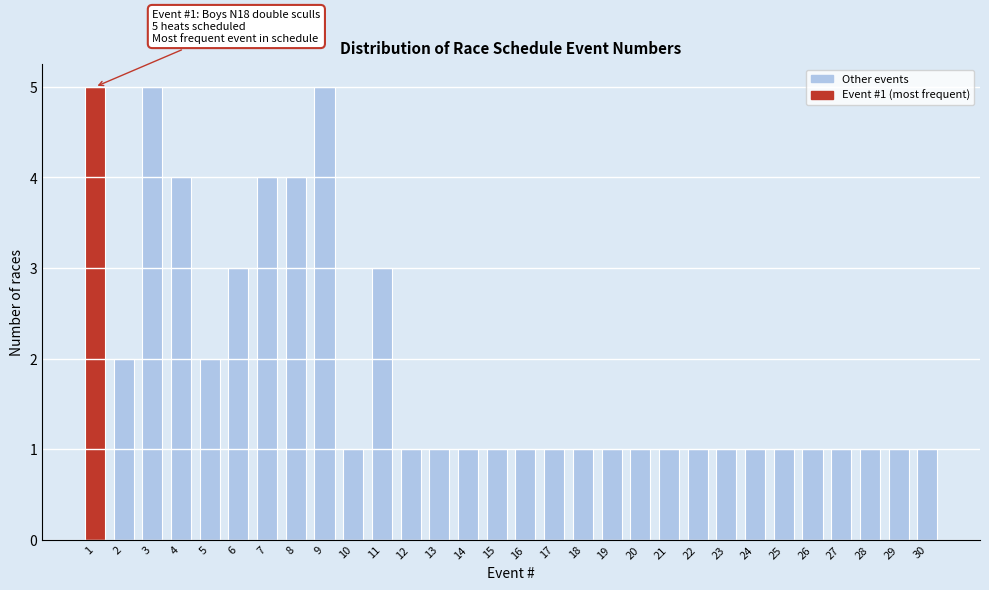

Reading right to left, list all the values displayed in this chart.

30=1	29=1	28=1	27=1	26=1	25=1	24=1	23=1	22=1	21=1	20=1	19=1	18=1	17=1	16=1	15=1	14=1	13=1	12=1	11=3	10=1	9=5	8=4	7=4	6=3	5=2	4=4	3=5	2=2	1=5